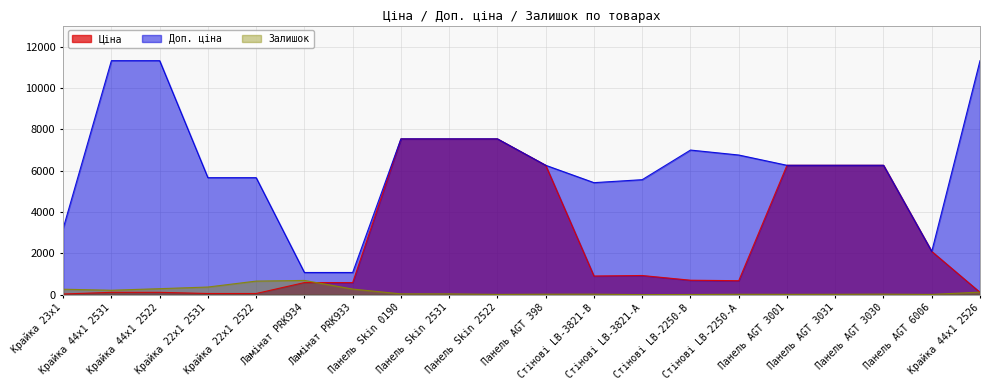

Is the value of Доп. ціна at Панель AGT 3031 greater than the value of Залишок at Панель AGT 3001?

Yes